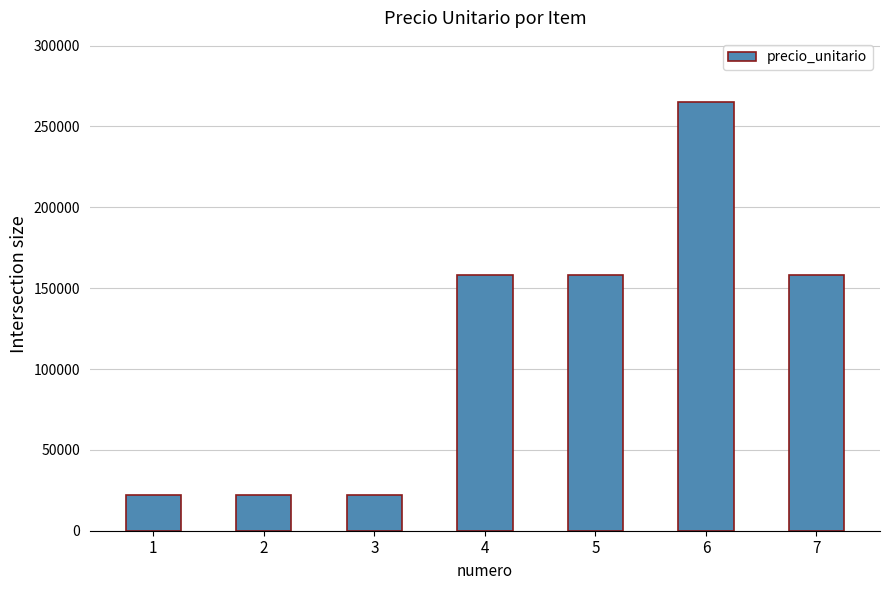

What is the ratio of the value at 5 to the value at 2?

7.2